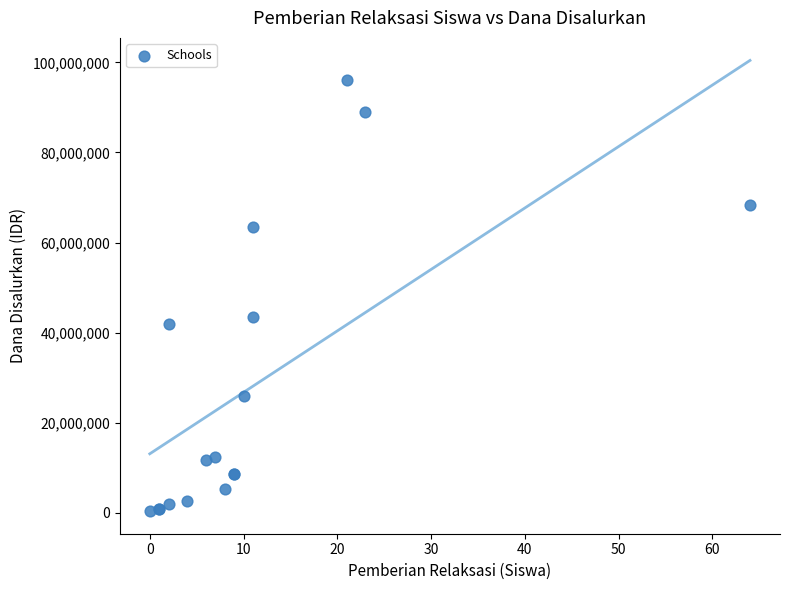

What Y value in the scatter plot is closest to 48187500?

43500000